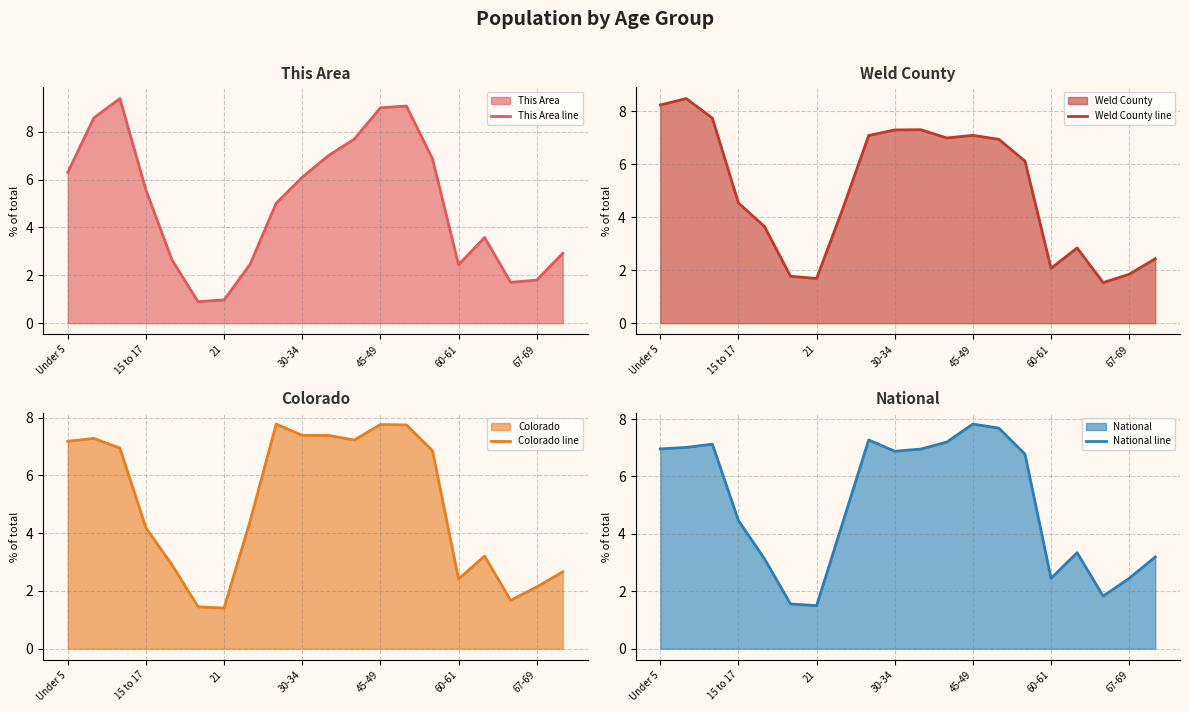

What is the lowest value of the This Area line series?

0.9